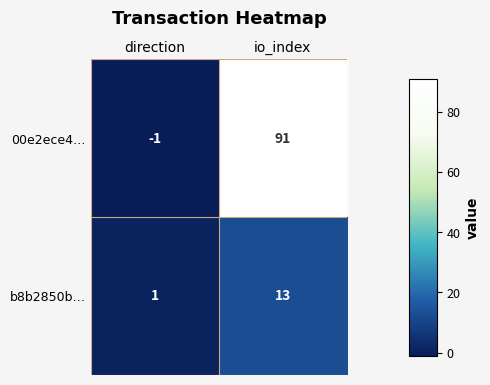

Which series has the largest range (max minus min)?

00e2ece4…